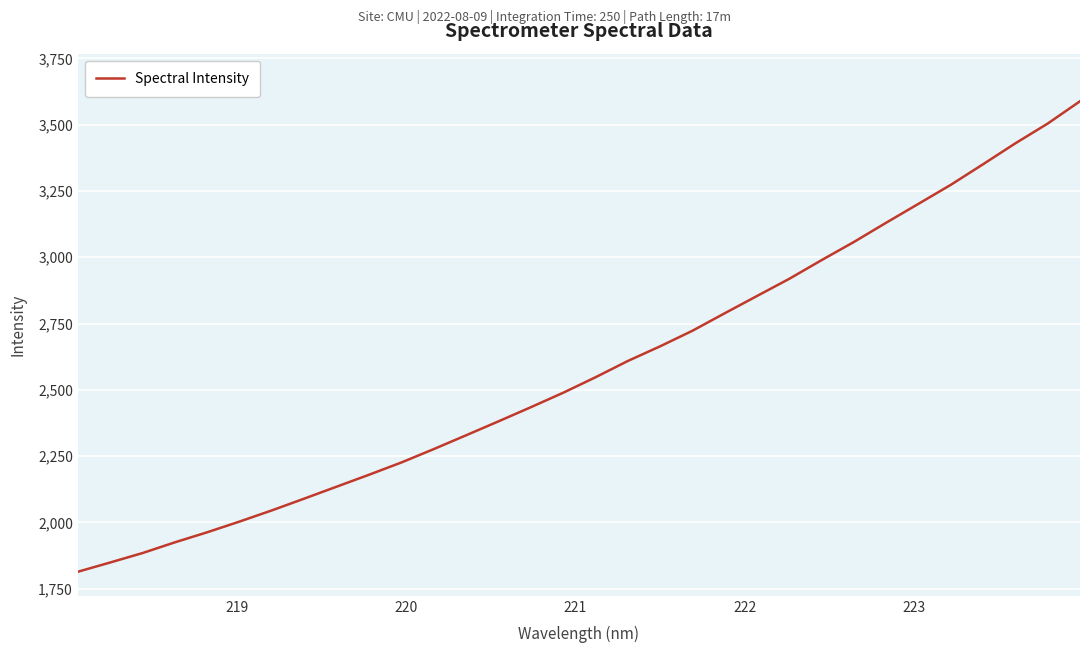

What is the maximum value shown in the chart?

3588.3